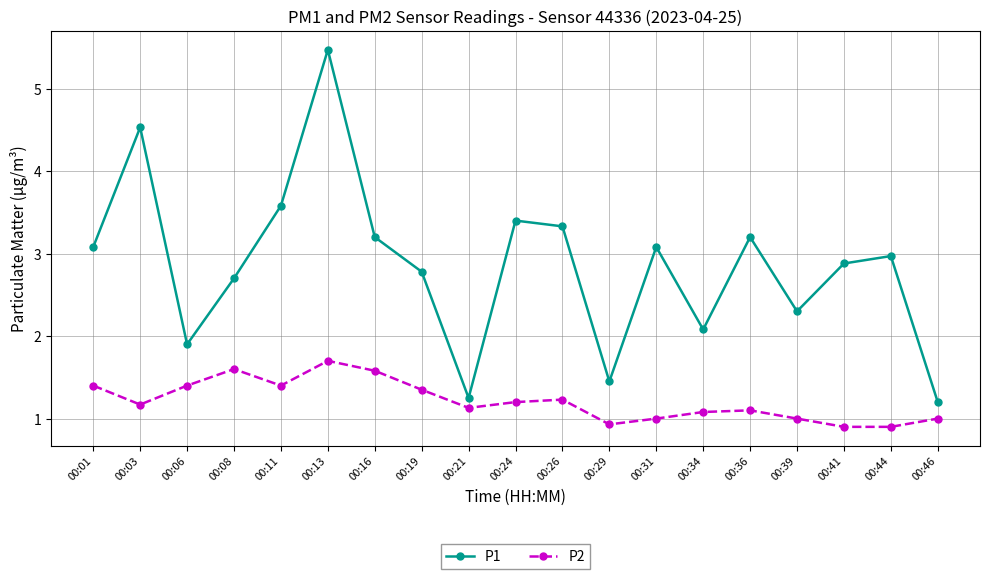

Rank the series by their maximum value, from highest to lowest.

P1, P2